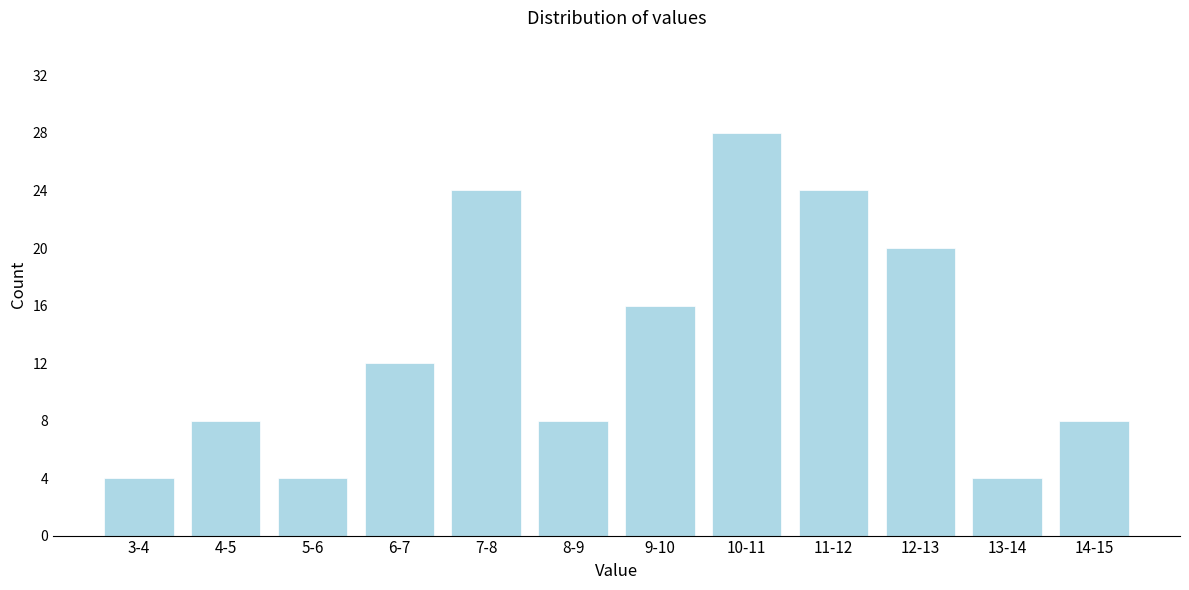

Reading left to right, what are all the values shown in this chart?

3-4=4	4-5=8	5-6=4	6-7=12	7-8=24	8-9=8	9-10=16	10-11=28	11-12=24	12-13=20	13-14=4	14-15=8